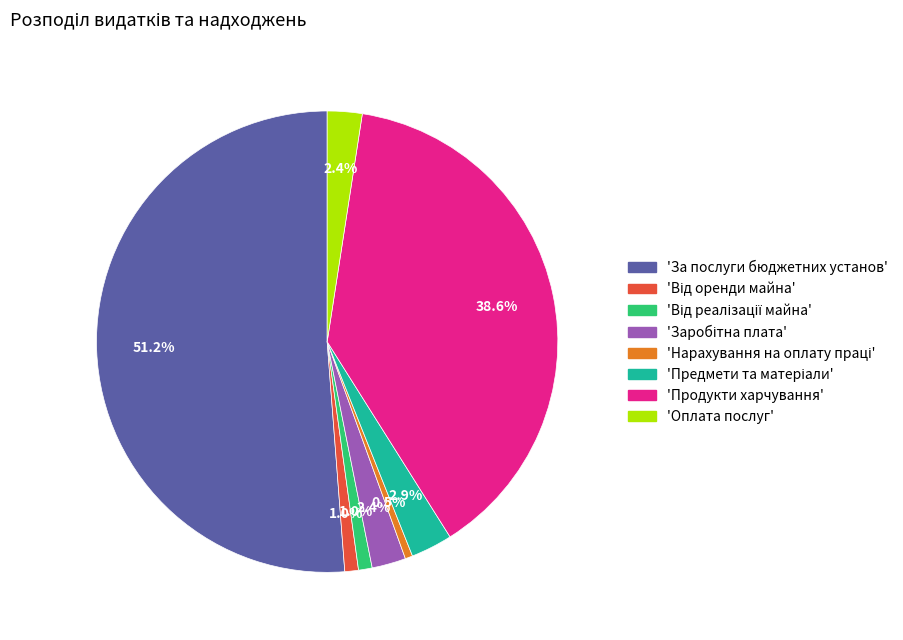

Which slice is the largest?

'За послуги бюджетних установ'